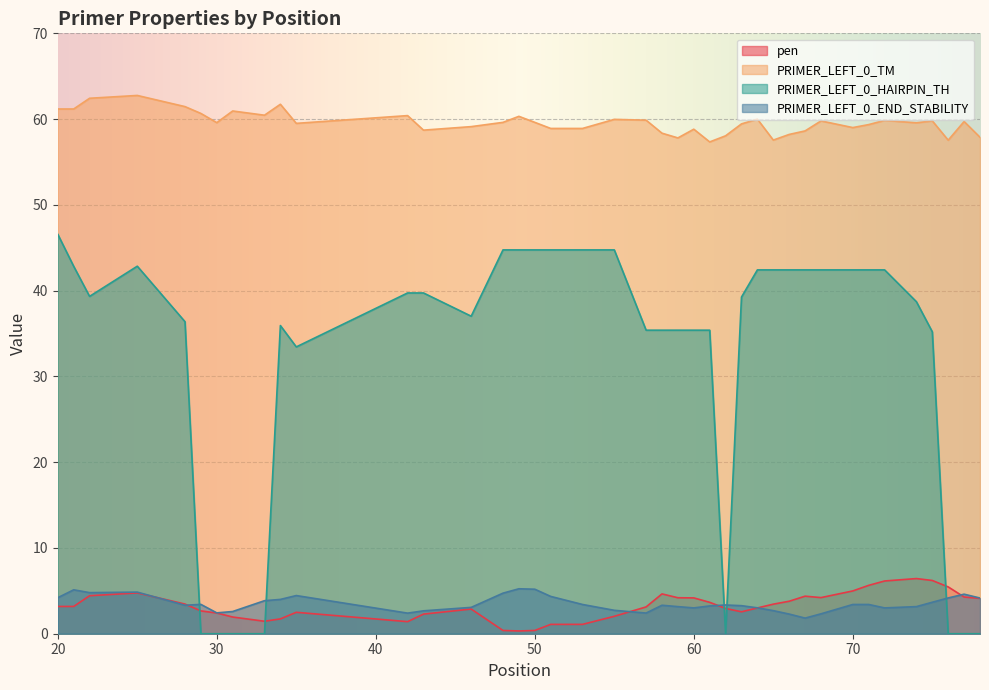

Is the value of PRIMER_LEFT_0_HAIRPIN_TH at 20 greater than the value of pen at 57?

Yes